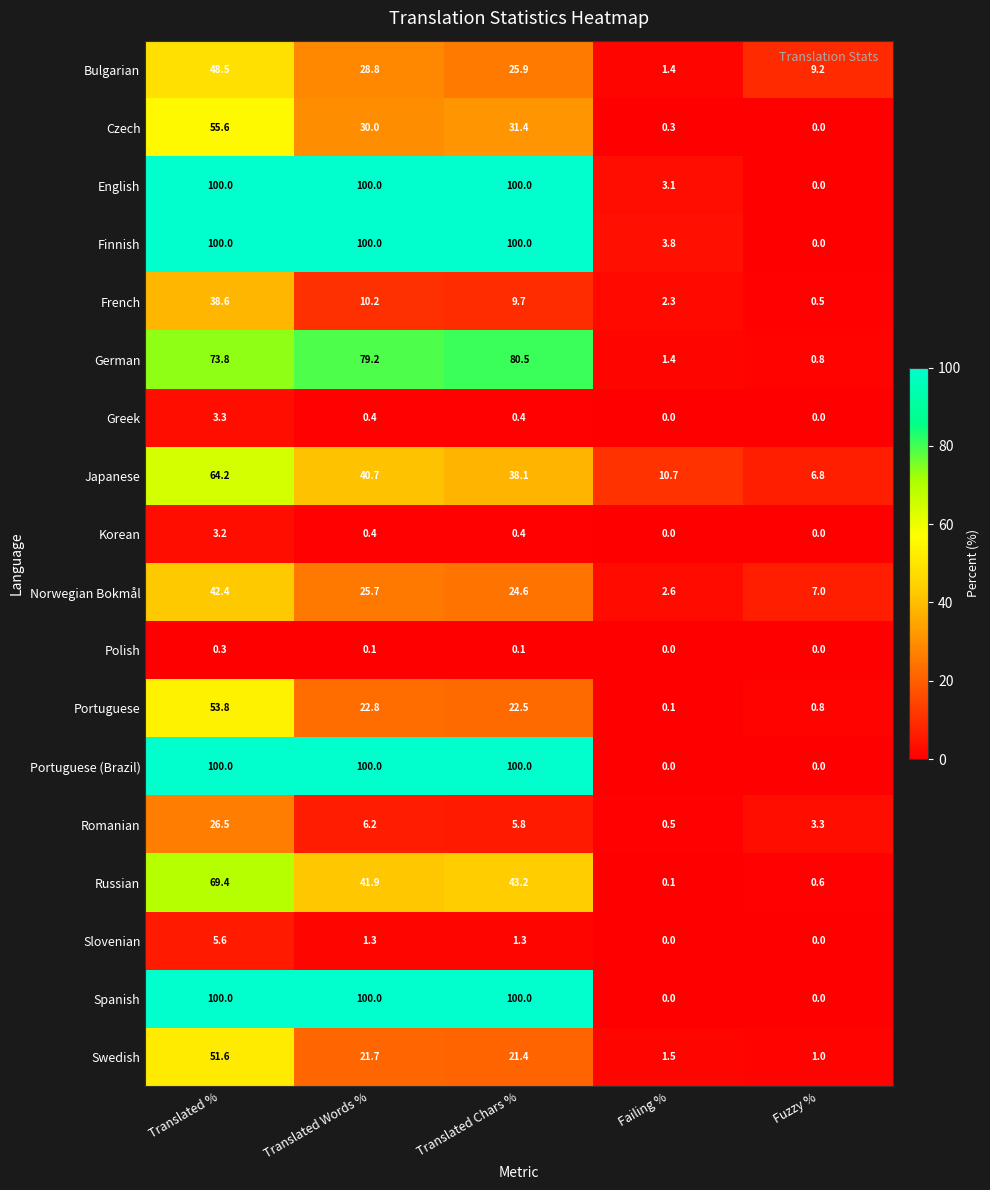

What is the spread (max minus min) of values at Translated %?

99.7